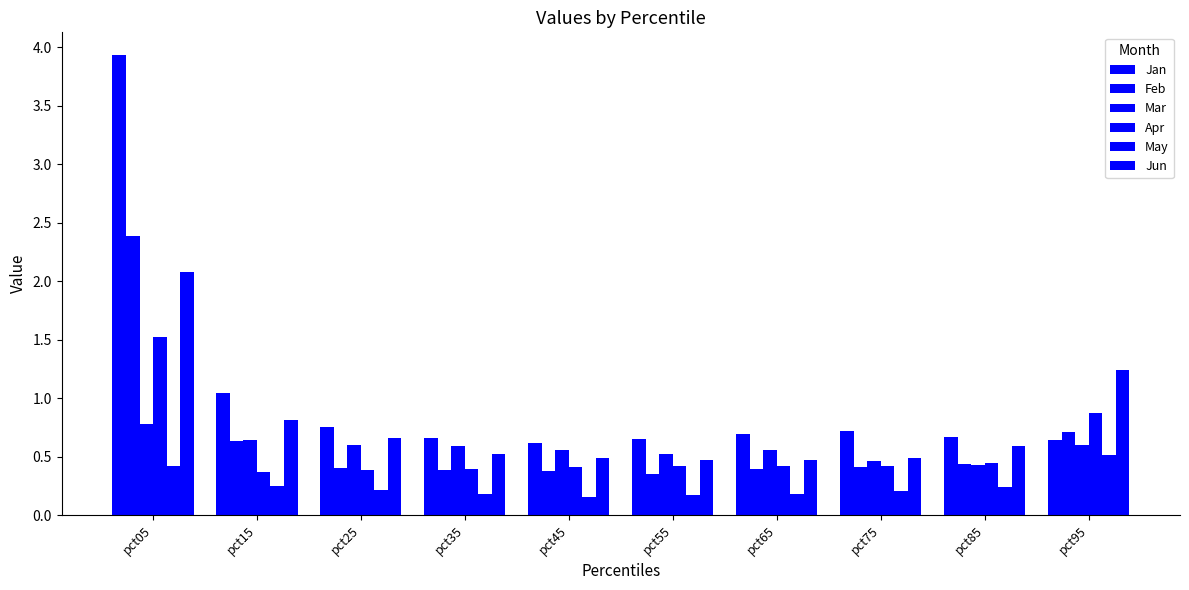

Reading left to right, list all the values displayed in this chart.

Jan: pct05=3.9	pct15=1.0	pct25=0.8	pct35=0.7	pct45=0.6	pct55=0.7	pct65=0.7	pct75=0.7	pct85=0.7	pct95=0.6
Feb: pct05=2.4	pct15=0.6	pct25=0.4	pct35=0.4	pct45=0.4	pct55=0.4	pct65=0.4	pct75=0.4	pct85=0.4	pct95=0.7
Mar: pct05=0.8	pct15=0.6	pct25=0.6	pct35=0.6	pct45=0.6	pct55=0.5	pct65=0.6	pct75=0.5	pct85=0.4	pct95=0.6
Apr: pct05=1.5	pct15=0.4	pct25=0.4	pct35=0.4	pct45=0.4	pct55=0.4	pct65=0.4	pct75=0.4	pct85=0.4	pct95=0.9
May: pct05=0.4	pct15=0.2	pct25=0.2	pct35=0.2	pct45=0.2	pct55=0.2	pct65=0.2	pct75=0.2	pct85=0.2	pct95=0.5
Jun: pct05=2.1	pct15=0.8	pct25=0.7	pct35=0.5	pct45=0.5	pct55=0.5	pct65=0.5	pct75=0.5	pct85=0.6	pct95=1.2